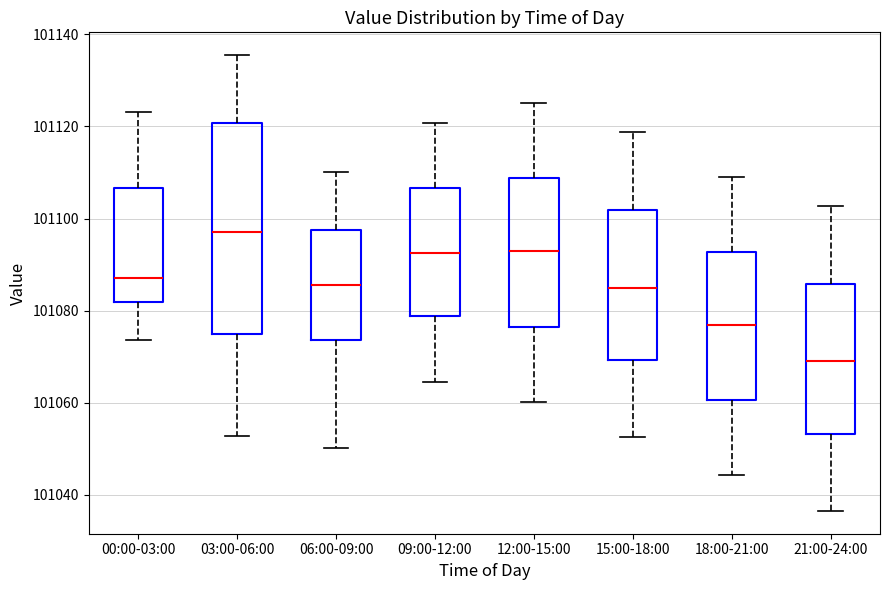

Reading left to right, transcribe this box plot: for each box, give where its median line is, the range the box spans, and where its two whiskers end, as read against the y-axis. The values are not printed on the chart, so give them approximately, as read against the axis.

00:00-03:00: median 101088, box 101082 to 101106, whiskers 101074 to 101124
03:00-06:00: median 101098, box 101074 to 101120, whiskers 101052 to 101136
06:00-09:00: median 101086, box 101074 to 101098, whiskers 101050 to 101110
09:00-12:00: median 101092, box 101078 to 101106, whiskers 101064 to 101120
12:00-15:00: median 101092, box 101076 to 101108, whiskers 101060 to 101126
15:00-18:00: median 101086, box 101070 to 101102, whiskers 101052 to 101118
18:00-21:00: median 101076, box 101060 to 101092, whiskers 101044 to 101110
21:00-24:00: median 101070, box 101054 to 101086, whiskers 101036 to 101102